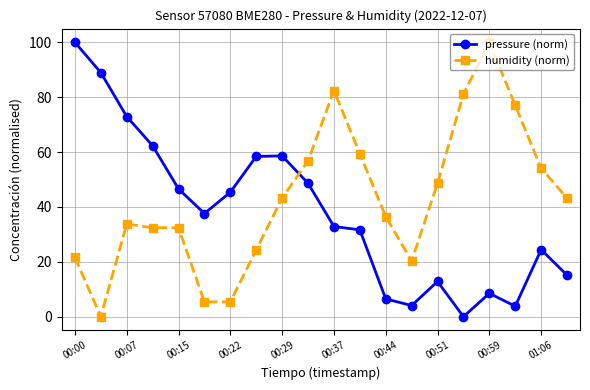

How many positive values does the humidity (norm) series have?

19